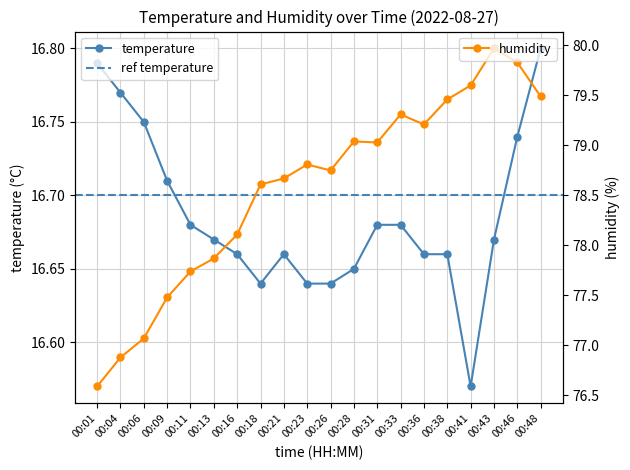

True or false: temperature and humidity cross at least once.

False